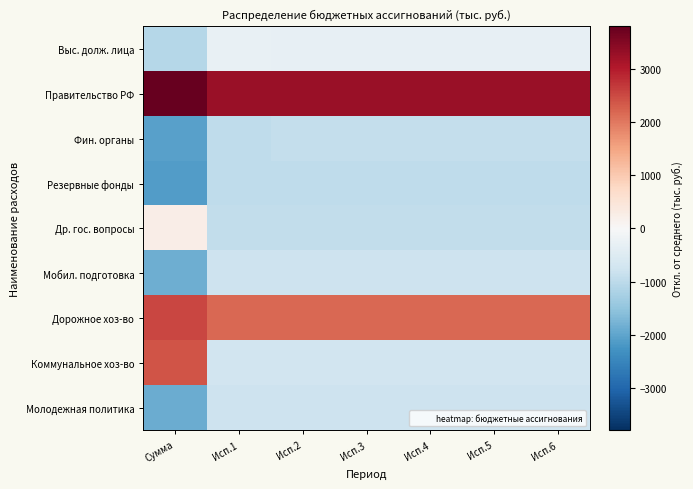

Which category has the highest value across all series?

Сумма